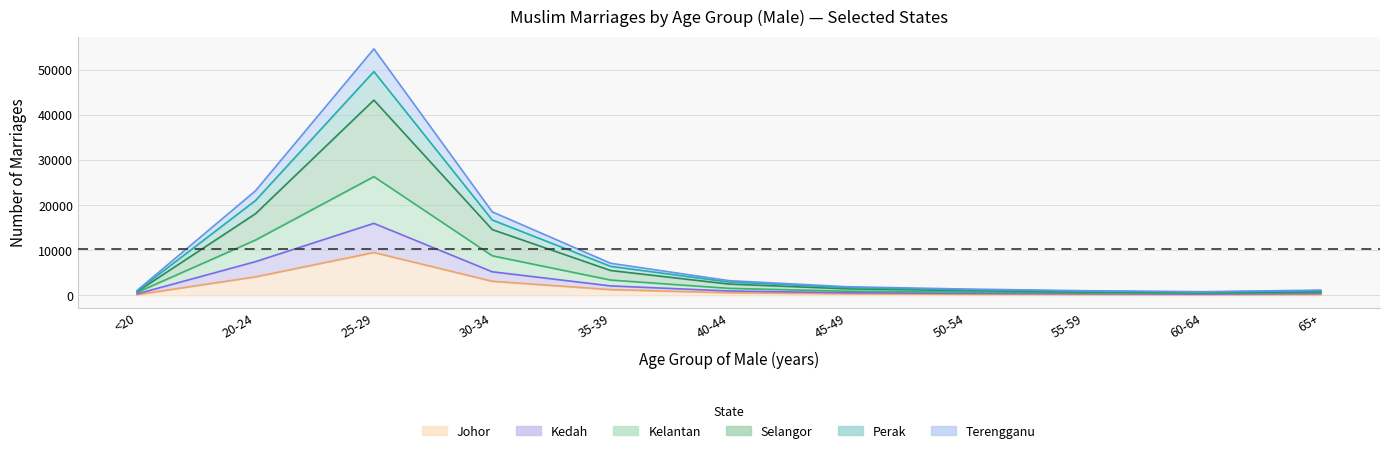

What are all the series names shown in the legend?

Johor, Kedah, Kelantan, Selangor, Perak, Terengganu